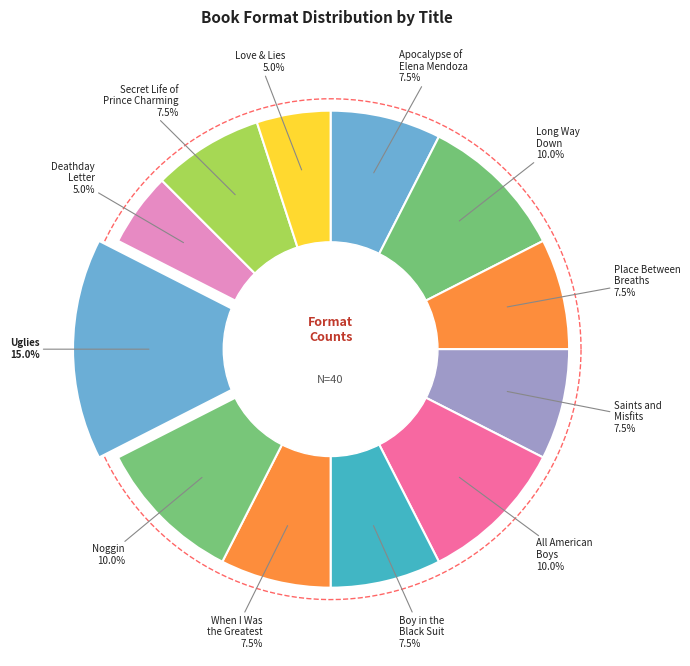

To the nearest percent, what percentage of the pie is Place Between Breaths?

8%